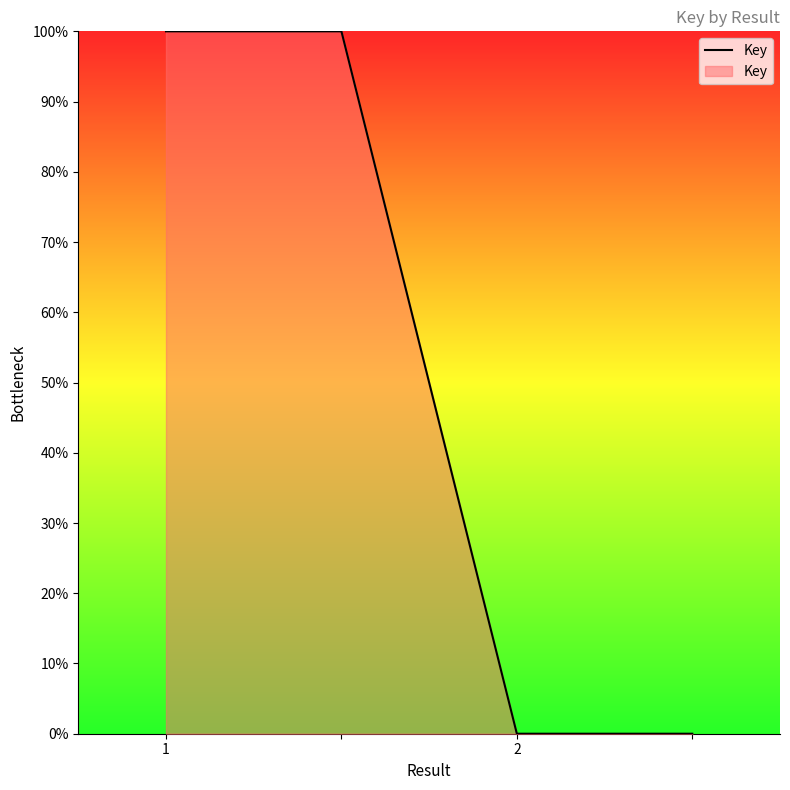

Reading left to right, transcribe all the data shown in this chart.

100	100	0	0